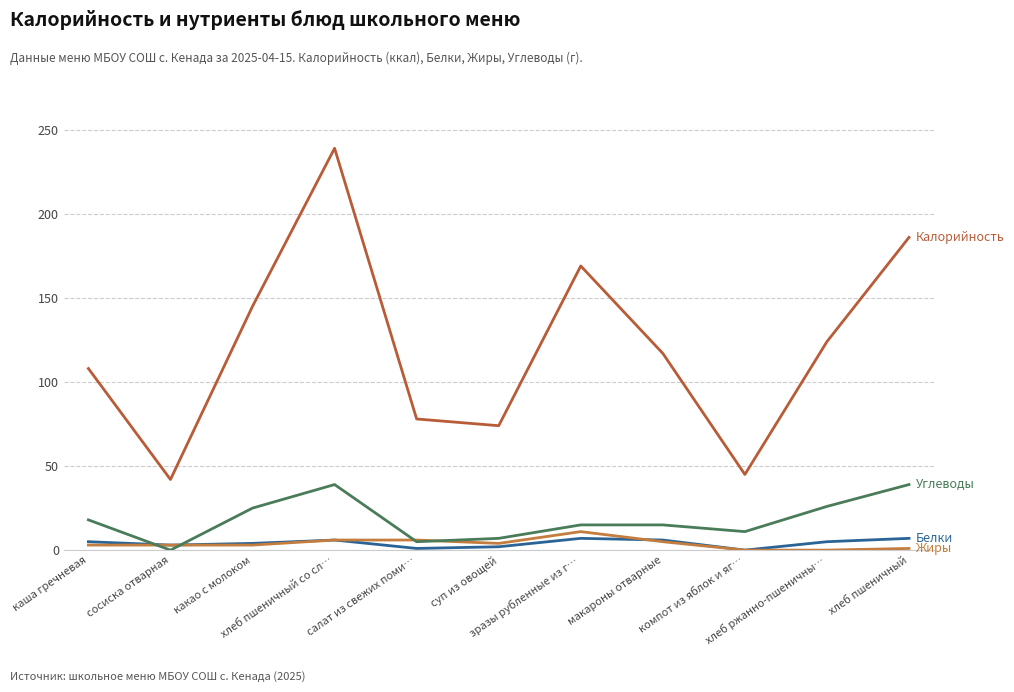

Does the chart have visible grid lines?

Yes